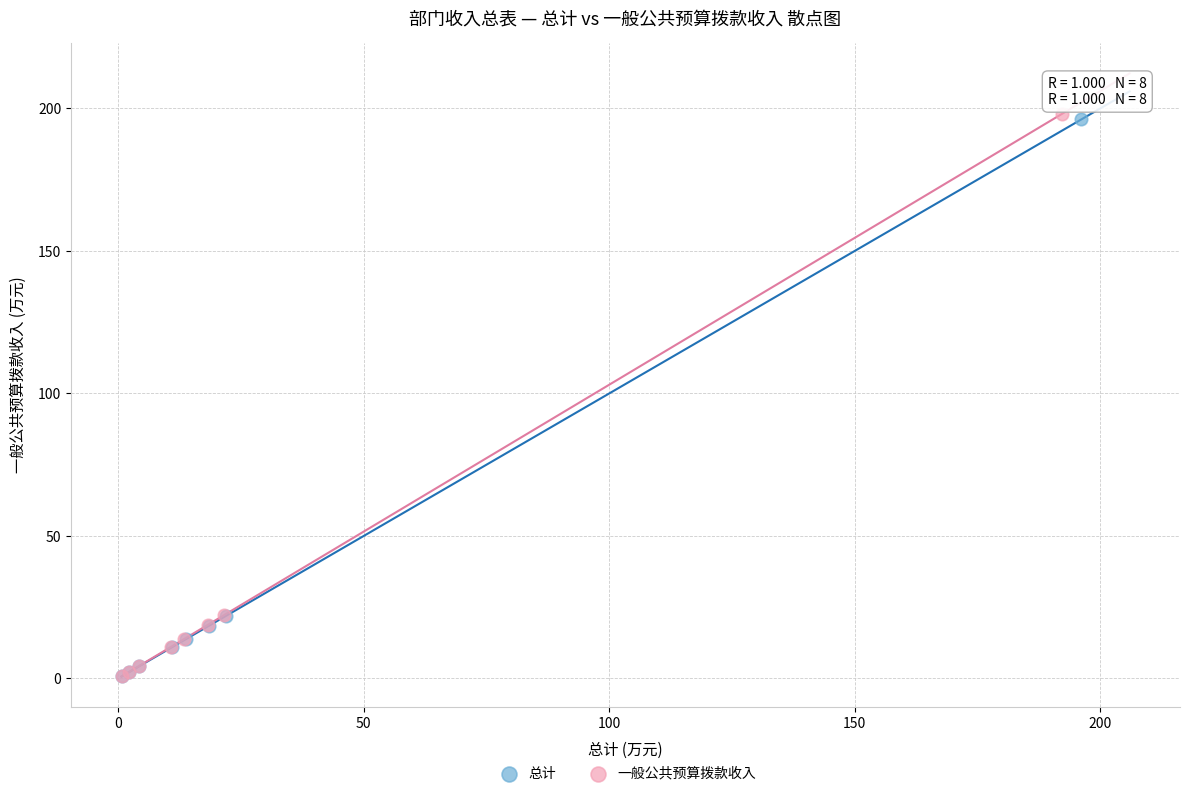

Which series reaches the maximum Y coordinate?

一般公共预算拨款收入